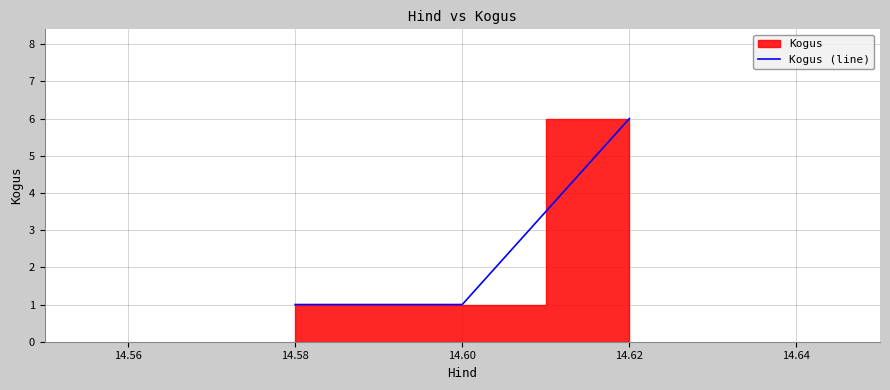

True or false: Kogus (line) has a value of 0 at 14.60.

False